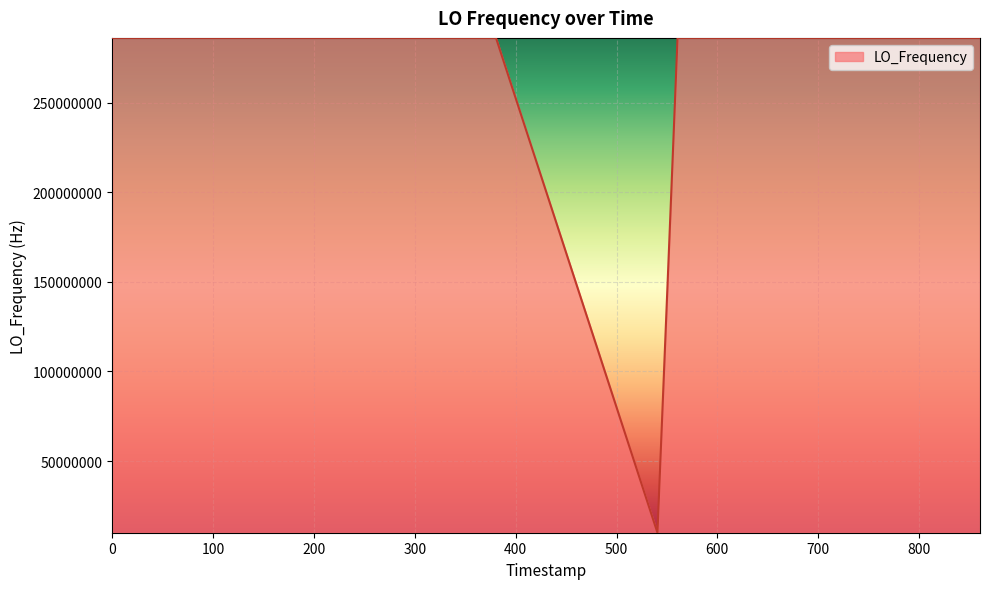

What is the difference between the maximum and minimum values?

276047036.1